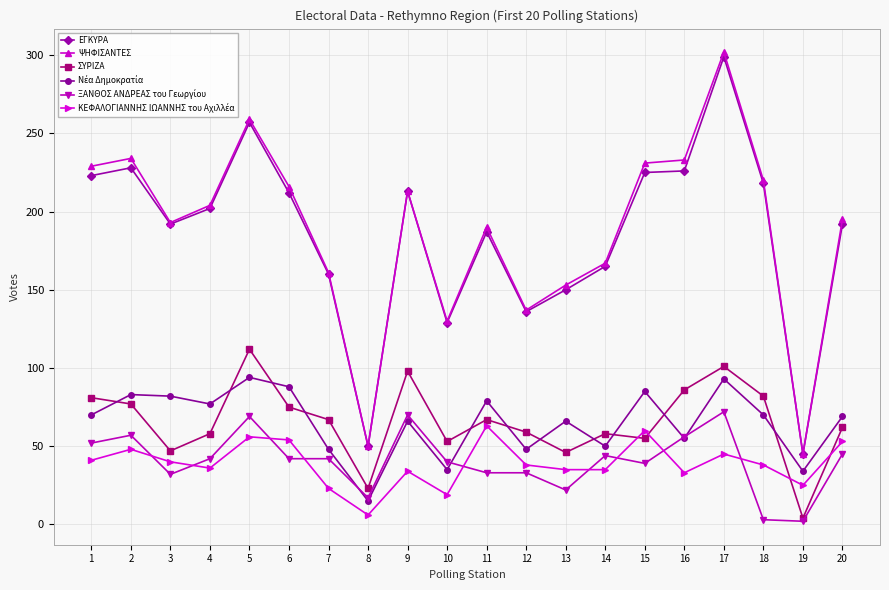

Is this an area chart (filled region under the line)?

No